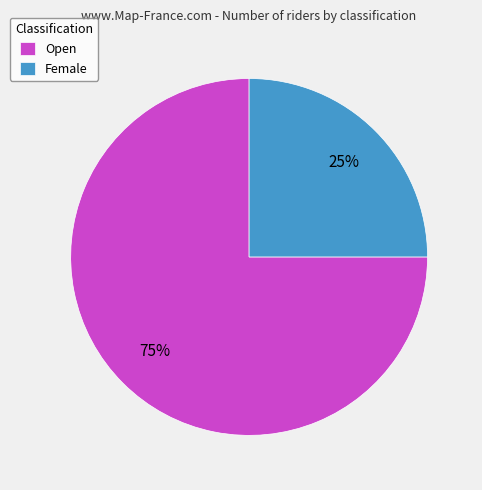

What percentage is the Open slice, to the nearest percent?

75%